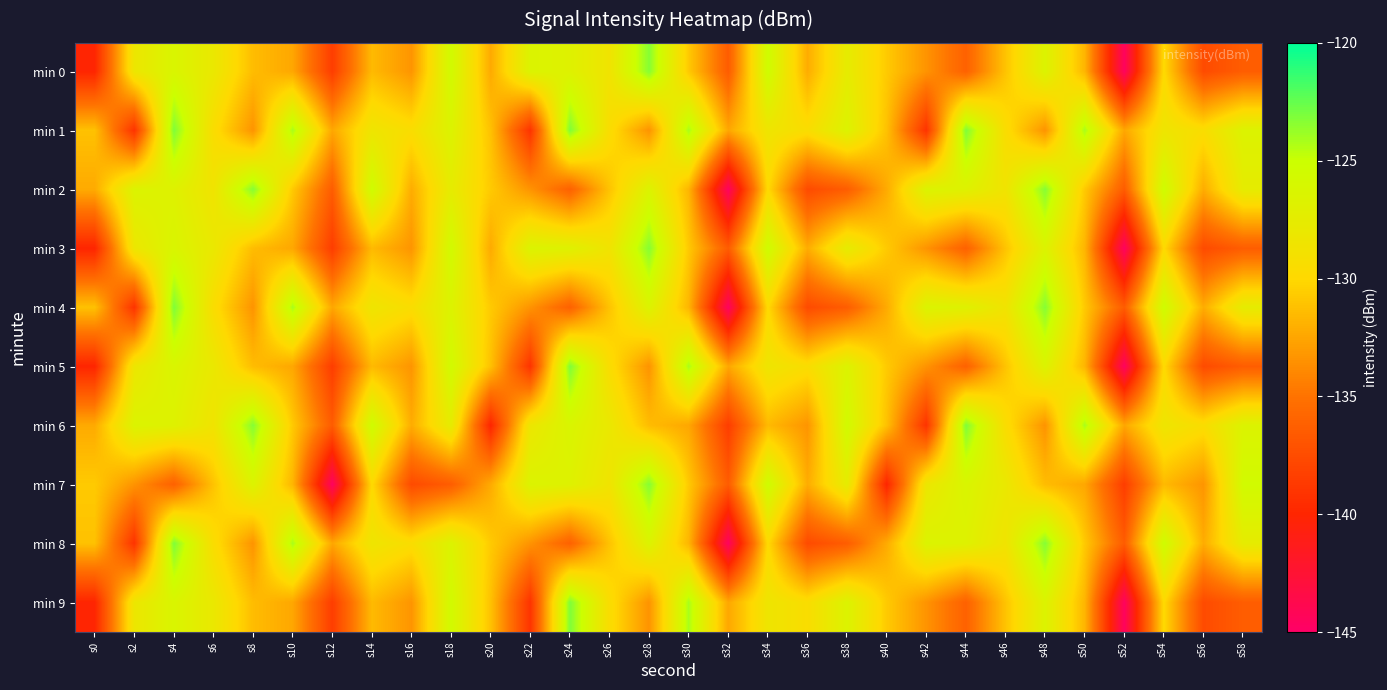

Reading left to right, list all the values displayed in this chart.

min 0: s0=-140.0	s2=-128.2	s4=-126.3	s6=-128.0	s8=-131.4	s10=-132.4	s12=-138.5	s14=-131.5	s16=-133.3	s18=-125.5	s20=-132.2	s22=-126.5	s24=-126.8	s26=-128.6	s28=-123.3	s30=-130.7	s32=-136.4	s34=-125.3	s36=-132.1	s38=-127.5	s40=-130.7	s42=-133.4	s44=-136.1	s46=-131.0	s48=-126.5	s50=-131.7	s52=-144.5	s54=-129.9	s56=-137.6	s58=-136.4
min 1: s0=-131.1	s2=-139.1	s4=-123.1	s6=-129.5	s8=-133.4	s10=-124.2	s12=-132.4	s14=-128.4	s16=-129.4	s18=-126.5	s20=-131.1	s22=-139.1	s24=-123.1	s26=-129.5	s28=-133.4	s30=-124.2	s32=-132.4	s34=-128.4	s36=-129.4	s38=-126.5	s40=-131.1	s42=-139.1	s44=-123.1	s46=-129.5	s48=-133.4	s50=-124.2	s52=-132.4	s54=-128.4	s56=-129.4	s58=-126.5
min 2: s0=-132.2	s2=-126.5	s4=-126.8	s6=-128.6	s8=-123.3	s10=-130.7	s12=-136.4	s14=-125.3	s16=-132.1	s18=-127.5	s20=-130.7	s22=-133.4	s24=-136.1	s26=-131.0	s28=-126.5	s30=-131.7	s32=-144.5	s34=-129.9	s36=-137.6	s38=-136.4	s40=-132.2	s42=-126.5	s44=-126.8	s46=-128.6	s48=-123.3	s50=-130.7	s52=-136.4	s54=-125.3	s56=-132.1	s58=-127.5
min 3: s0=-140.0	s2=-128.2	s4=-126.3	s6=-128.0	s8=-131.4	s10=-132.4	s12=-138.5	s14=-131.5	s16=-133.3	s18=-125.5	s20=-132.2	s22=-126.5	s24=-126.8	s26=-128.6	s28=-123.3	s30=-130.7	s32=-136.4	s34=-125.3	s36=-132.1	s38=-127.5	s40=-130.7	s42=-133.4	s44=-136.1	s46=-131.0	s48=-126.5	s50=-131.7	s52=-144.5	s54=-129.9	s56=-137.6	s58=-136.4
min 4: s0=-131.1	s2=-139.1	s4=-123.1	s6=-129.5	s8=-133.4	s10=-124.2	s12=-132.4	s14=-128.4	s16=-129.4	s18=-126.5	s20=-130.7	s22=-133.4	s24=-136.1	s26=-131.0	s28=-126.5	s30=-131.7	s32=-144.5	s34=-129.9	s36=-137.6	s38=-136.4	s40=-132.2	s42=-126.5	s44=-126.8	s46=-128.6	s48=-123.3	s50=-130.7	s52=-136.4	s54=-125.3	s56=-132.1	s58=-127.5
min 5: s0=-140.0	s2=-128.2	s4=-126.3	s6=-128.0	s8=-131.4	s10=-132.4	s12=-138.5	s14=-131.5	s16=-133.3	s18=-125.5	s20=-131.1	s22=-139.1	s24=-123.1	s26=-129.5	s28=-133.4	s30=-124.2	s32=-132.4	s34=-128.4	s36=-129.4	s38=-126.5	s40=-130.7	s42=-133.4	s44=-136.1	s46=-131.0	s48=-126.5	s50=-131.7	s52=-144.5	s54=-129.9	s56=-137.6	s58=-136.4
min 6: s0=-132.2	s2=-126.5	s4=-126.8	s6=-128.6	s8=-123.3	s10=-130.7	s12=-136.4	s14=-125.3	s16=-132.1	s18=-127.5	s20=-140.0	s22=-128.2	s24=-126.3	s26=-128.0	s28=-131.4	s30=-132.4	s32=-138.5	s34=-131.5	s36=-133.3	s38=-125.5	s40=-131.1	s42=-139.1	s44=-123.1	s46=-129.5	s48=-133.4	s50=-124.2	s52=-132.4	s54=-128.4	s56=-129.4	s58=-126.5
min 7: s0=-130.7	s2=-133.4	s4=-136.1	s6=-131.0	s8=-126.5	s10=-131.7	s12=-144.5	s14=-129.9	s16=-137.6	s18=-136.4	s20=-132.2	s22=-126.5	s24=-126.8	s26=-128.6	s28=-123.3	s30=-130.7	s32=-136.4	s34=-125.3	s36=-132.1	s38=-127.5	s40=-140.0	s42=-128.2	s44=-126.3	s46=-128.0	s48=-131.4	s50=-132.4	s52=-138.5	s54=-131.5	s56=-133.3	s58=-125.5
min 8: s0=-131.1	s2=-139.1	s4=-123.1	s6=-129.5	s8=-133.4	s10=-124.2	s12=-132.4	s14=-128.4	s16=-129.4	s18=-126.5	s20=-130.7	s22=-133.4	s24=-136.1	s26=-131.0	s28=-126.5	s30=-131.7	s32=-144.5	s34=-129.9	s36=-137.6	s38=-136.4	s40=-132.2	s42=-126.5	s44=-126.8	s46=-128.6	s48=-123.3	s50=-130.7	s52=-136.4	s54=-125.3	s56=-132.1	s58=-127.5
min 9: s0=-140.0	s2=-128.2	s4=-126.3	s6=-128.0	s8=-131.4	s10=-132.4	s12=-138.5	s14=-131.5	s16=-133.3	s18=-125.5	s20=-131.1	s22=-139.1	s24=-123.1	s26=-129.5	s28=-133.4	s30=-124.2	s32=-132.4	s34=-128.4	s36=-129.4	s38=-126.5	s40=-130.7	s42=-133.4	s44=-136.1	s46=-131.0	s48=-126.5	s50=-131.7	s52=-144.5	s54=-129.9	s56=-137.6	s58=-136.4